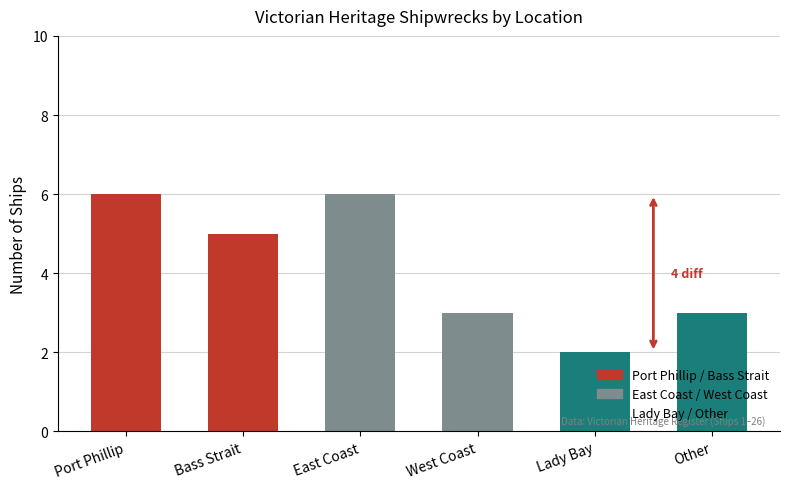

Count the values in the range 3 to 6.

5